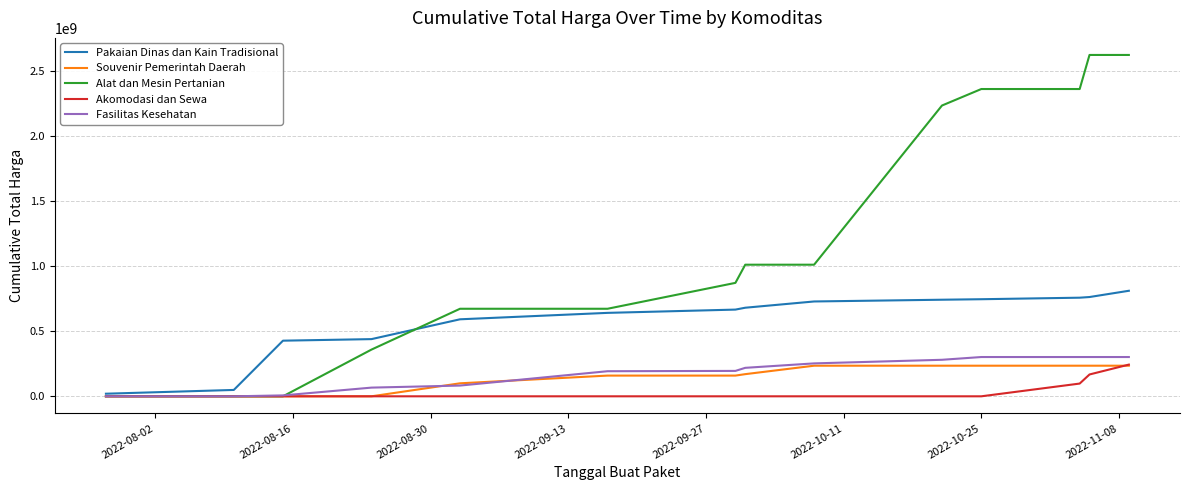

Which series has the largest range (max minus min)?

Alat dan Mesin Pertanian